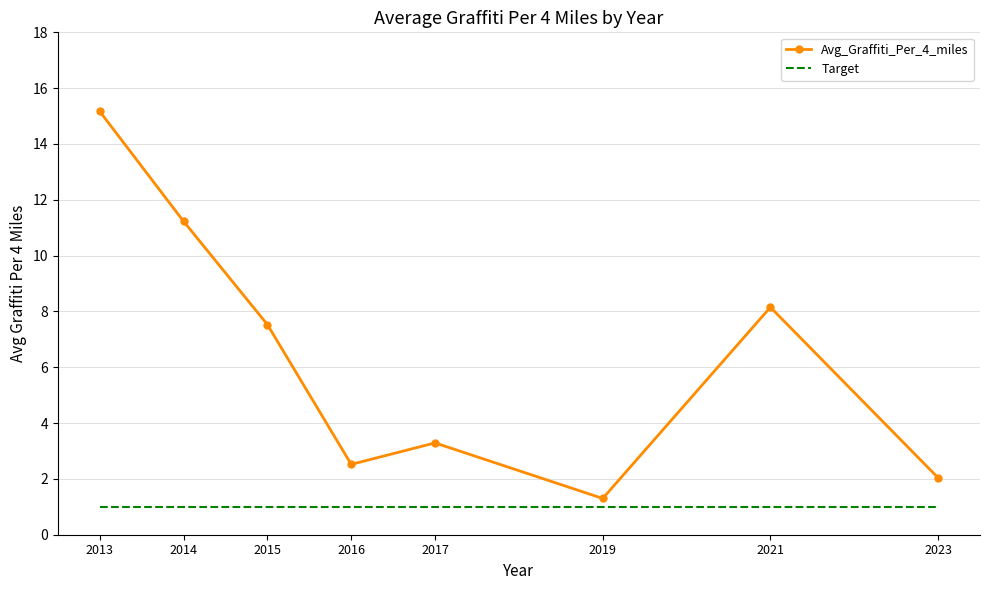

At 2019, list the series in order from largest to smallest.

Avg_Graffiti_Per_4_miles, Target